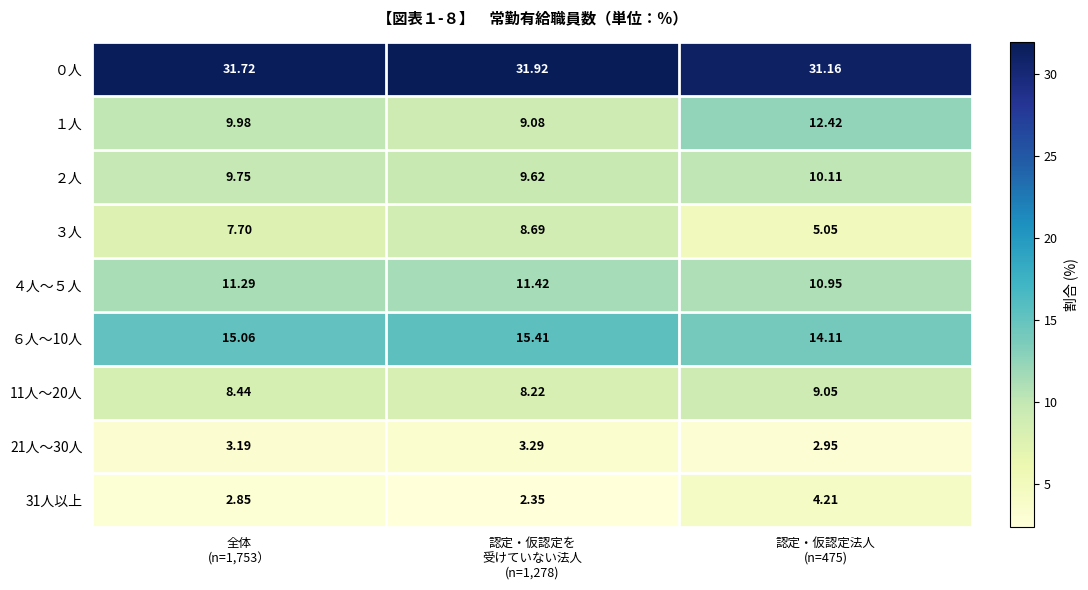

Which series has the largest range (max minus min)?

３人